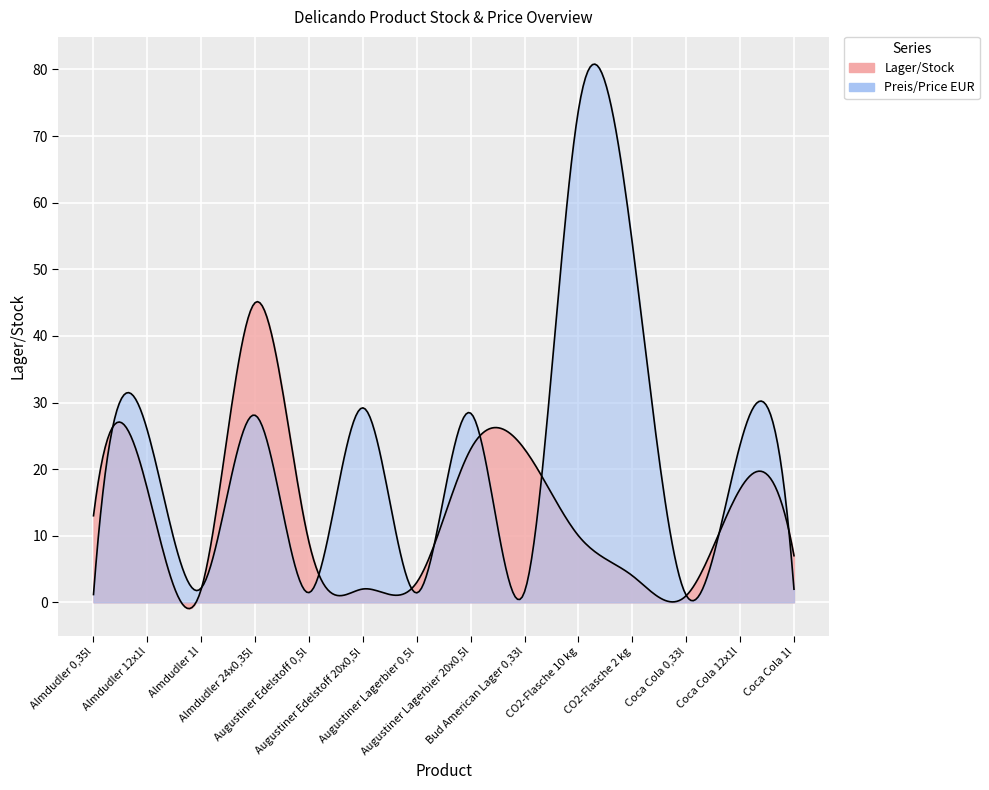

Reading right to left, list all the values displayed in this chart.

Lager/Stock: 7.0	17.0	1.0	4.0	10.0	23.0	23.0	3.0	2.0	9.0	45.0	2.0	17.0	13.0
Preis/Price EUR: 2.0	23.6	1.1	53.9	73.9	1.6	28.4	1.4	29.2	1.5	28.1	2.1	25.8	1.2